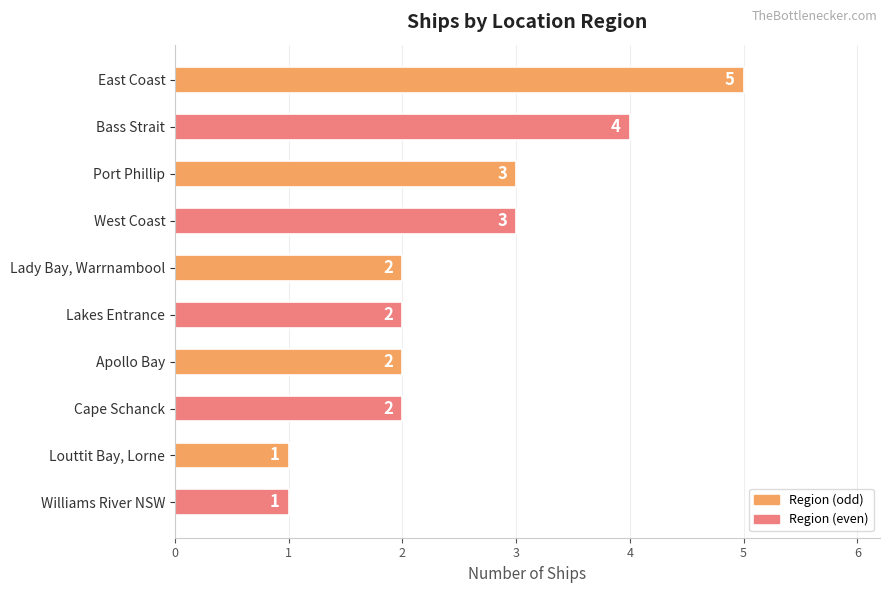

What is the difference between the maximum and minimum values?

4